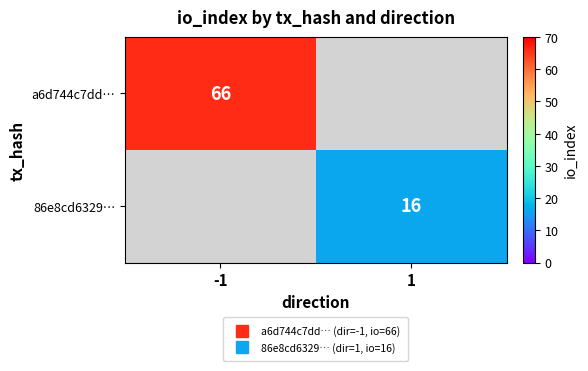

Is it true that a6d744c7dd… equals 103.0 at -1?

False